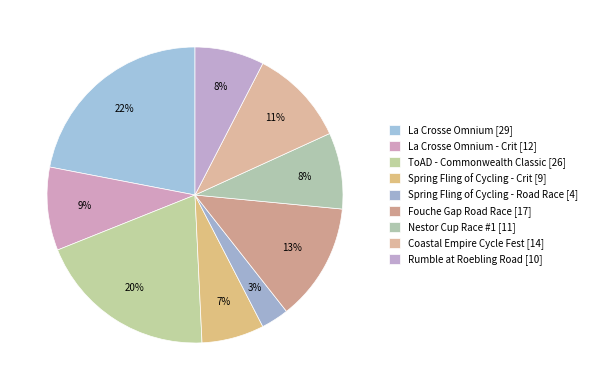

How many segments does this pie chart have?

9